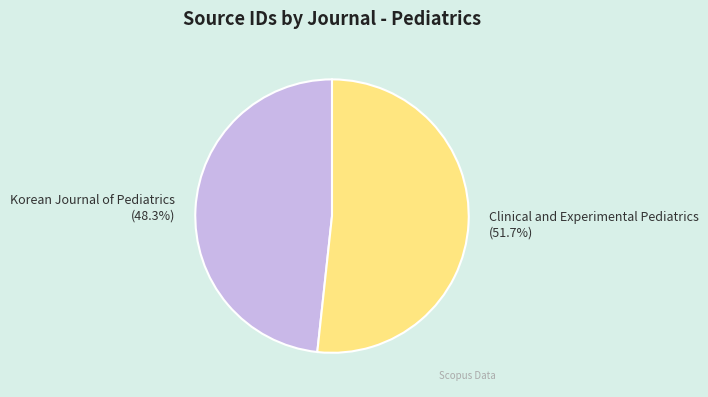

True or false: Korean Journal of Pediatrics accounts for 37% of the total.

False